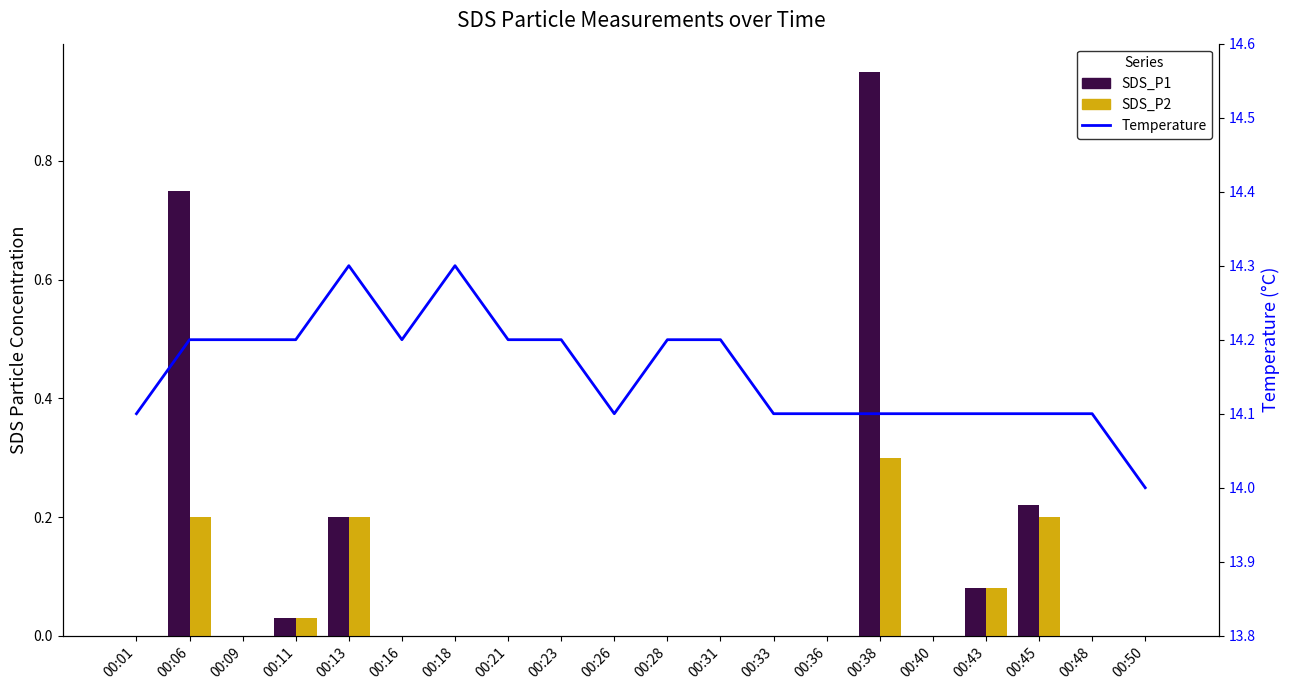

At 00:18, list the series in order from largest to smallest.

Temperature, SDS_P1, SDS_P2